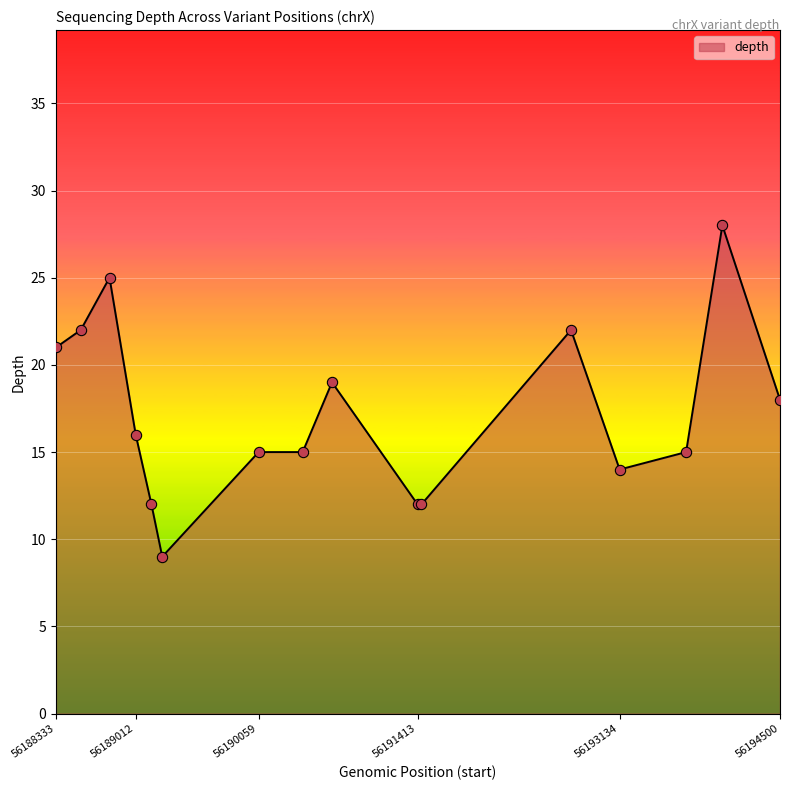

What is the smallest value displayed?

9